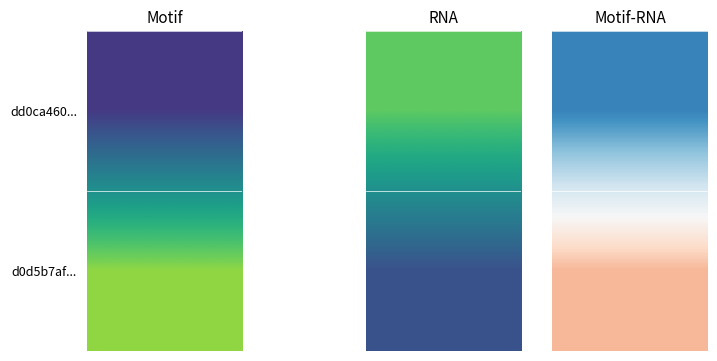

How many distinct data groups are displayed?

2